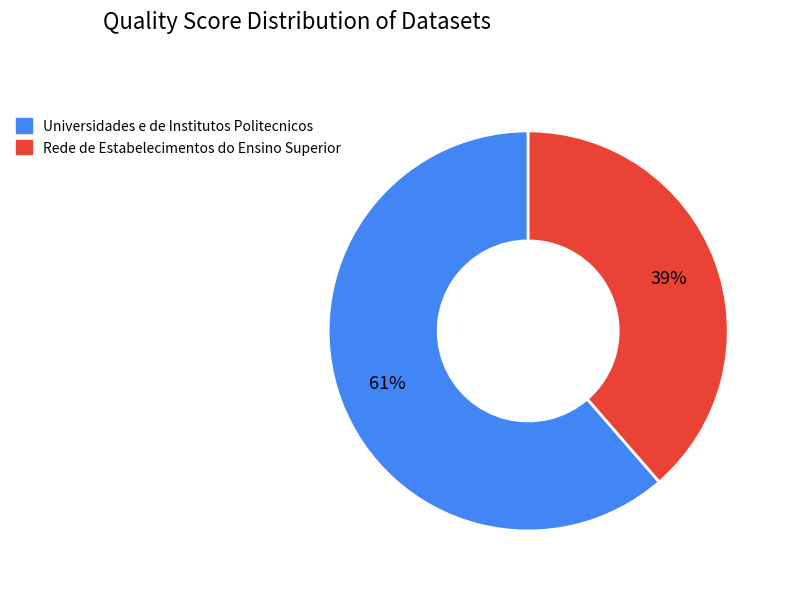

To the nearest percent, what is the average slice percentage?

50%